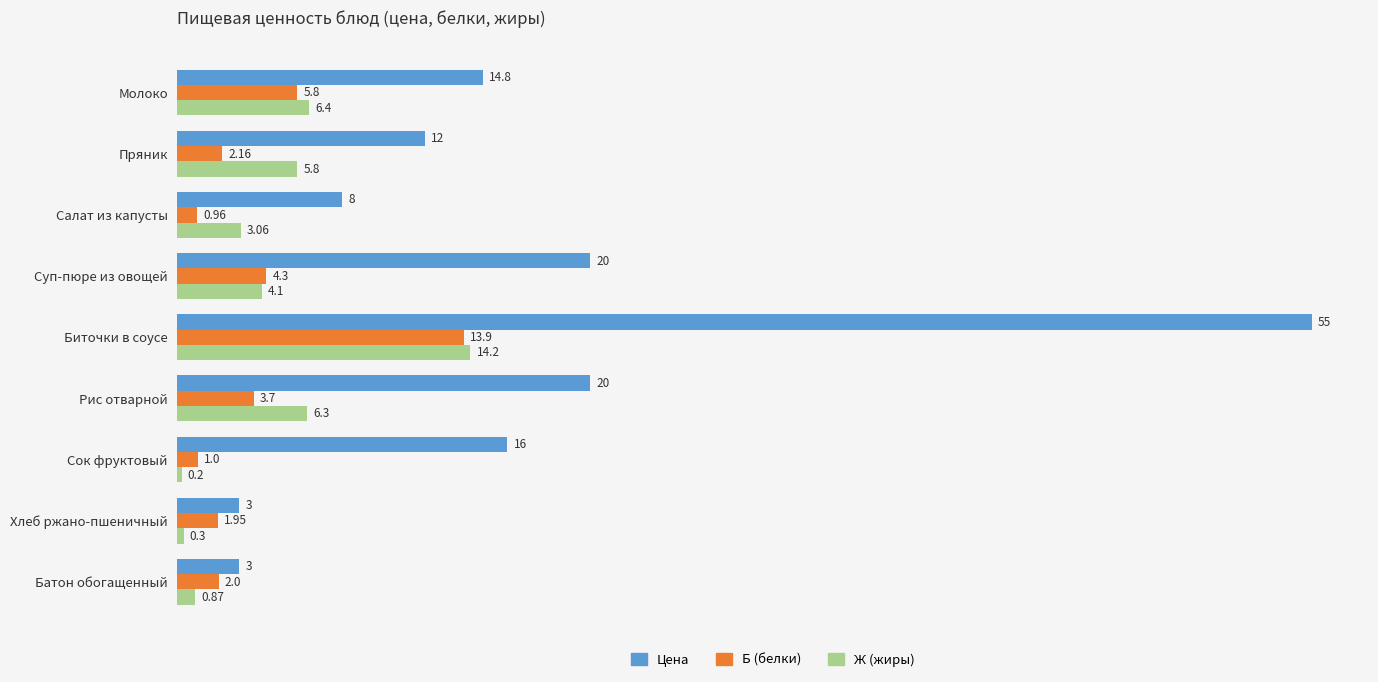

What is the total value across all series at Сок фруктовый?

17.2